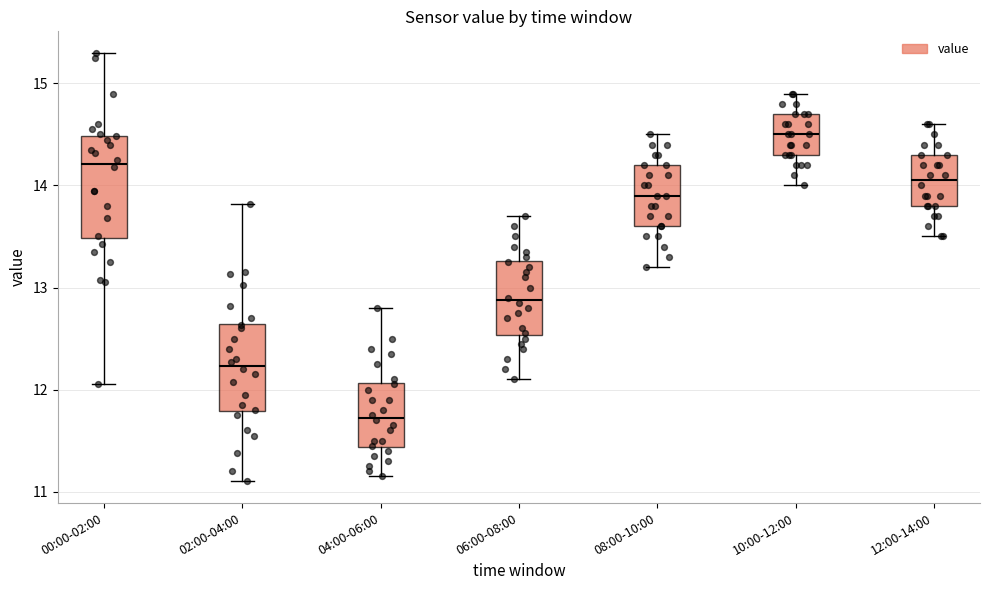

Which box is the tallest, from its lower edge to its upper edge?

00:00-02:00